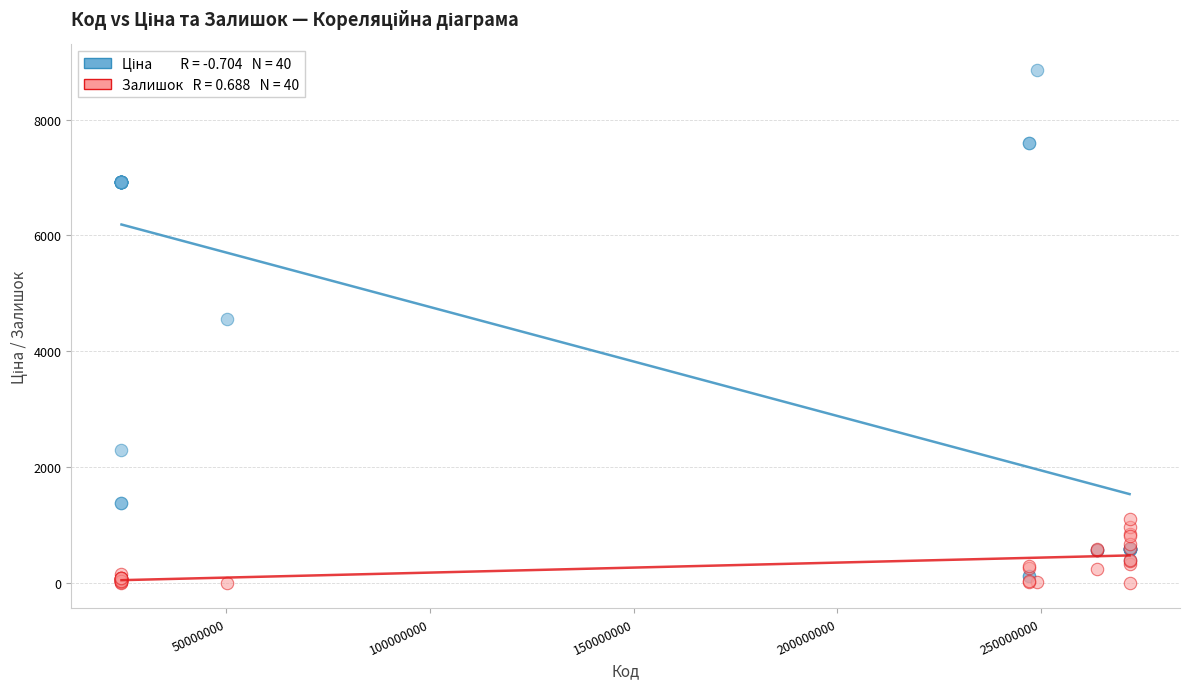

Across all series, what Y value is closest to 4428?

4561.9